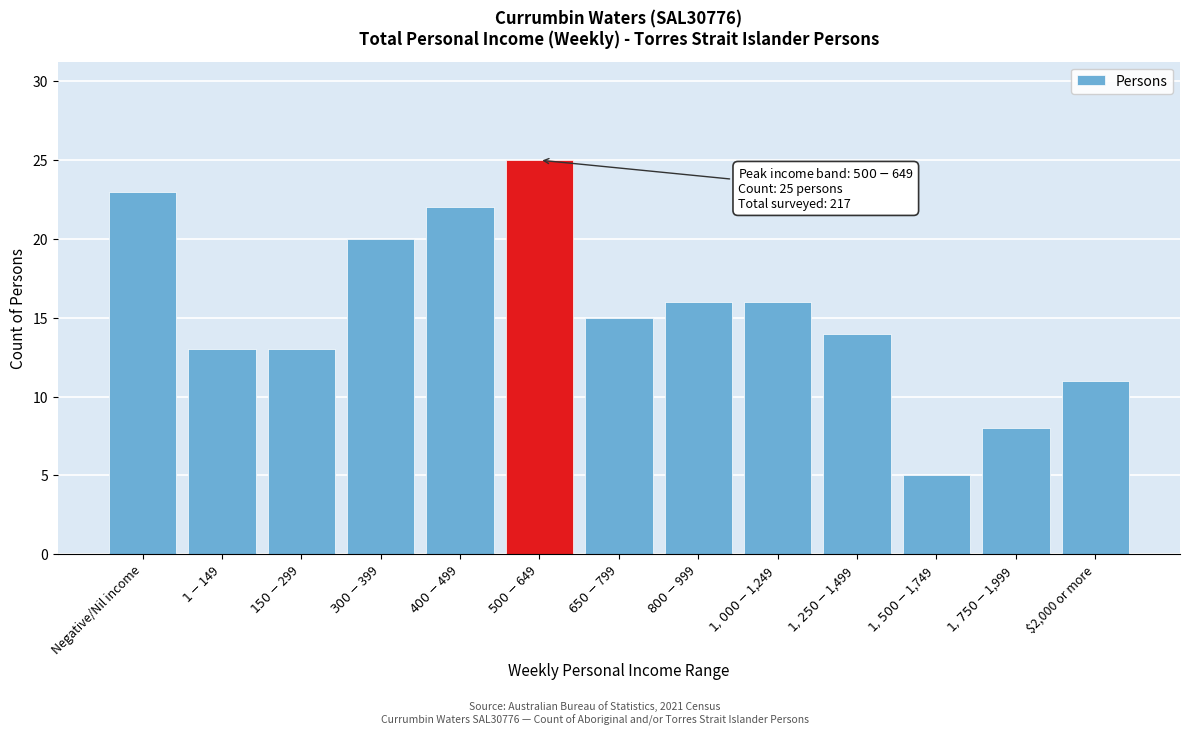

Reading right to left, extract all data points from this chart.

11	8	5	14	16	16	15	25	22	20	13	13	23